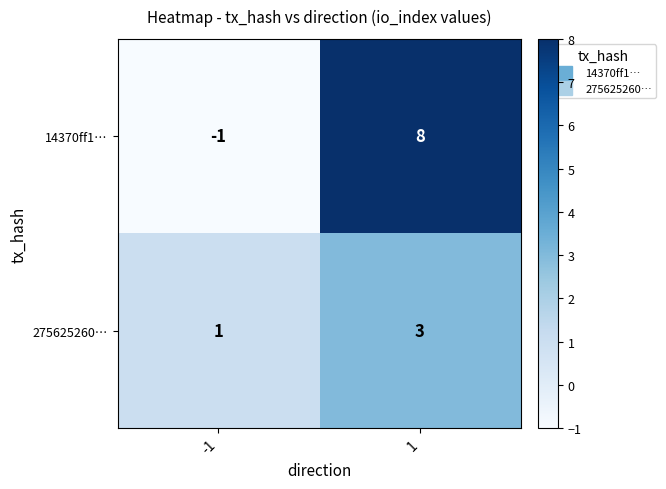

Is it true that 275625260… equals 2 at -1?

False